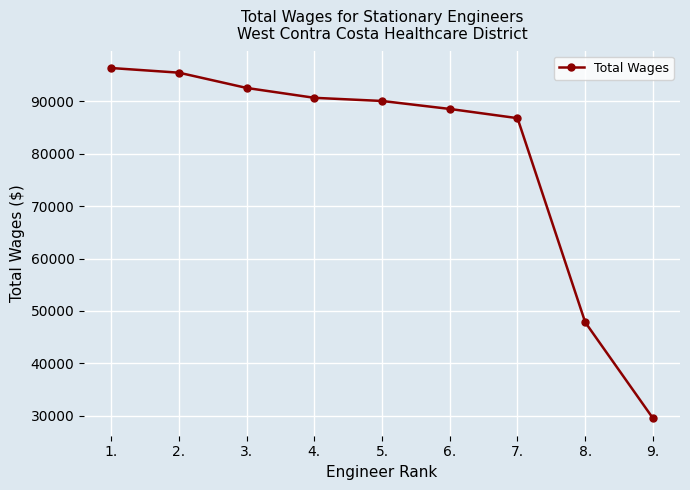

What is the label of the 7th point from the right?

3.